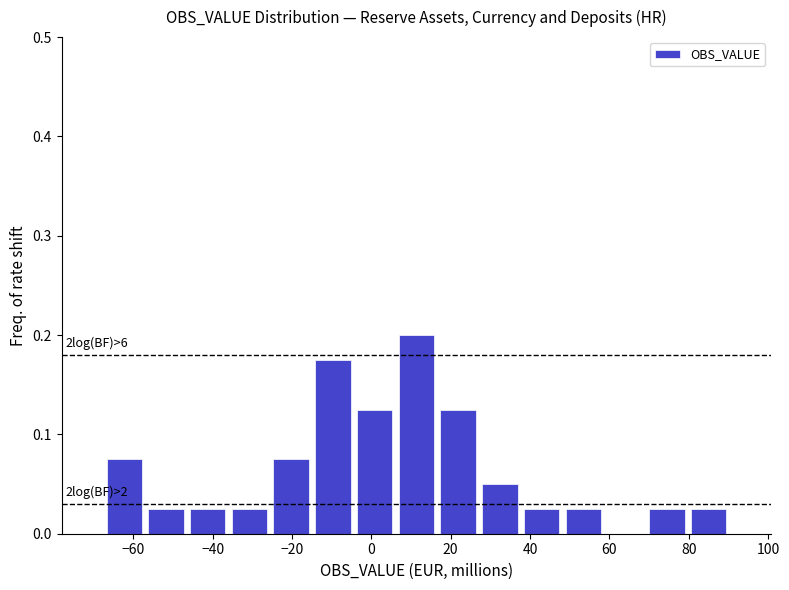

Over which range of the x-axis is the bar tallest?

6 to 16